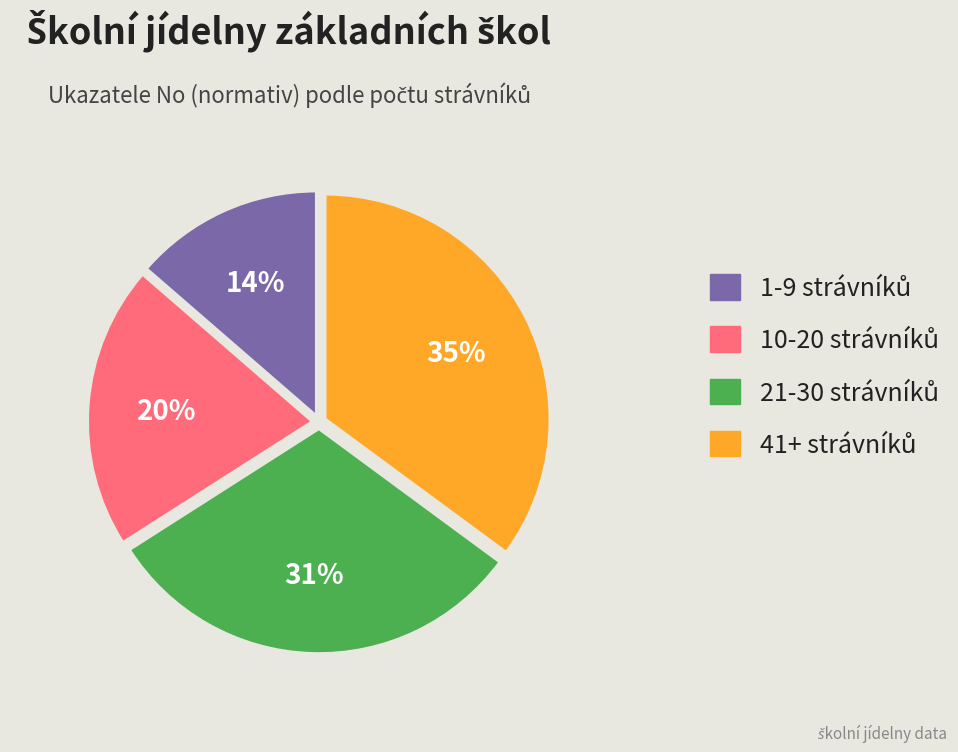

To the nearest percent, what is the difference between the largest and smallest slice percentages?

21%